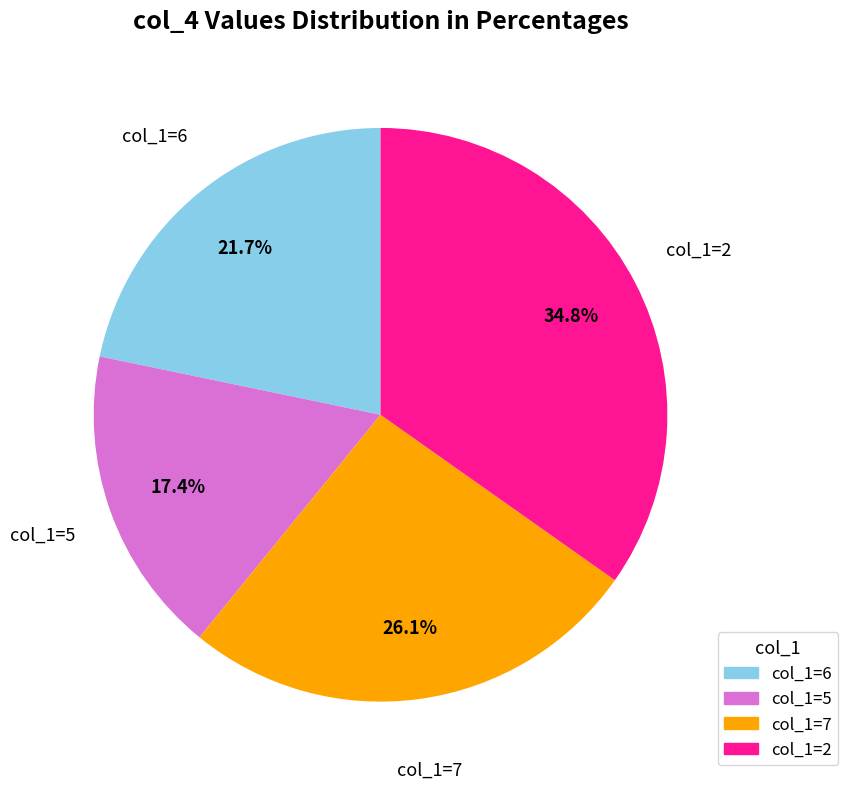

Combined, do col_1=5 and col_1=2 account for over 50%?

Yes